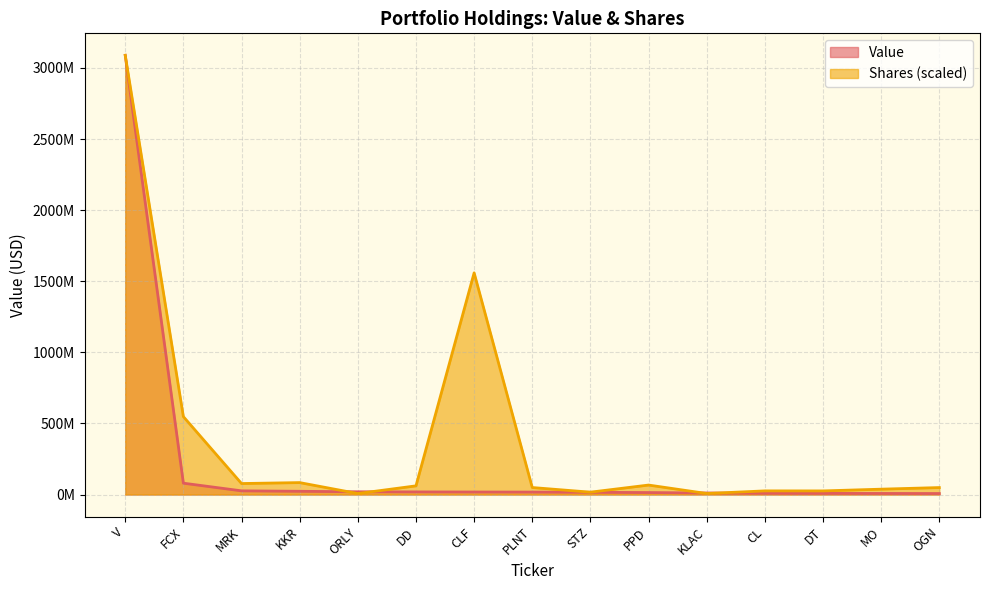

Which series changed the most between CLF and PPD?

Shares (scaled)